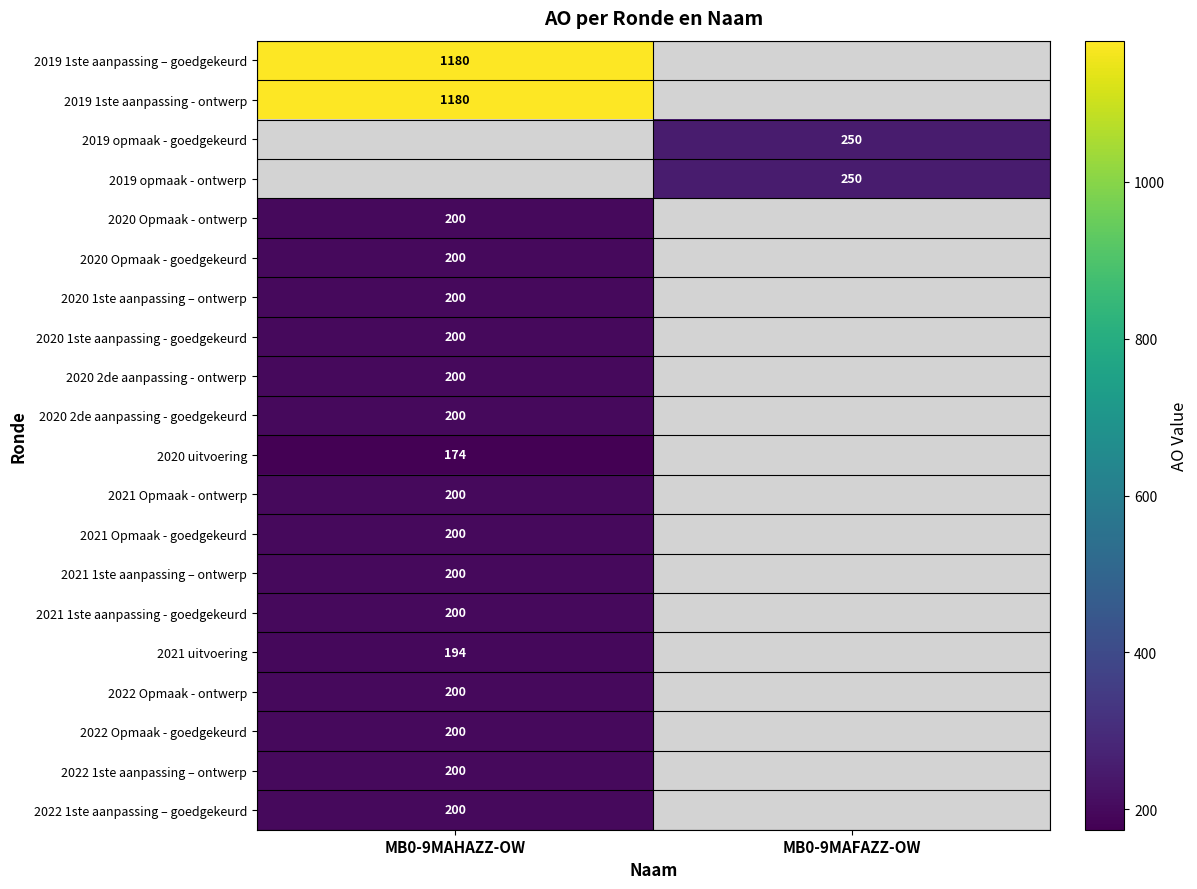

True or false: 2020 Opmaak - goedgekeurd has a value of 200 at MB0-9MAHAZZ-OW.

True